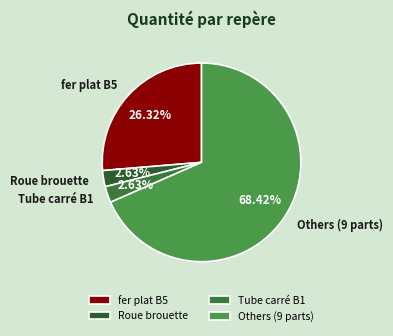

Do fer plat B5 and Roue brouette together represent more than half of the pie?

No